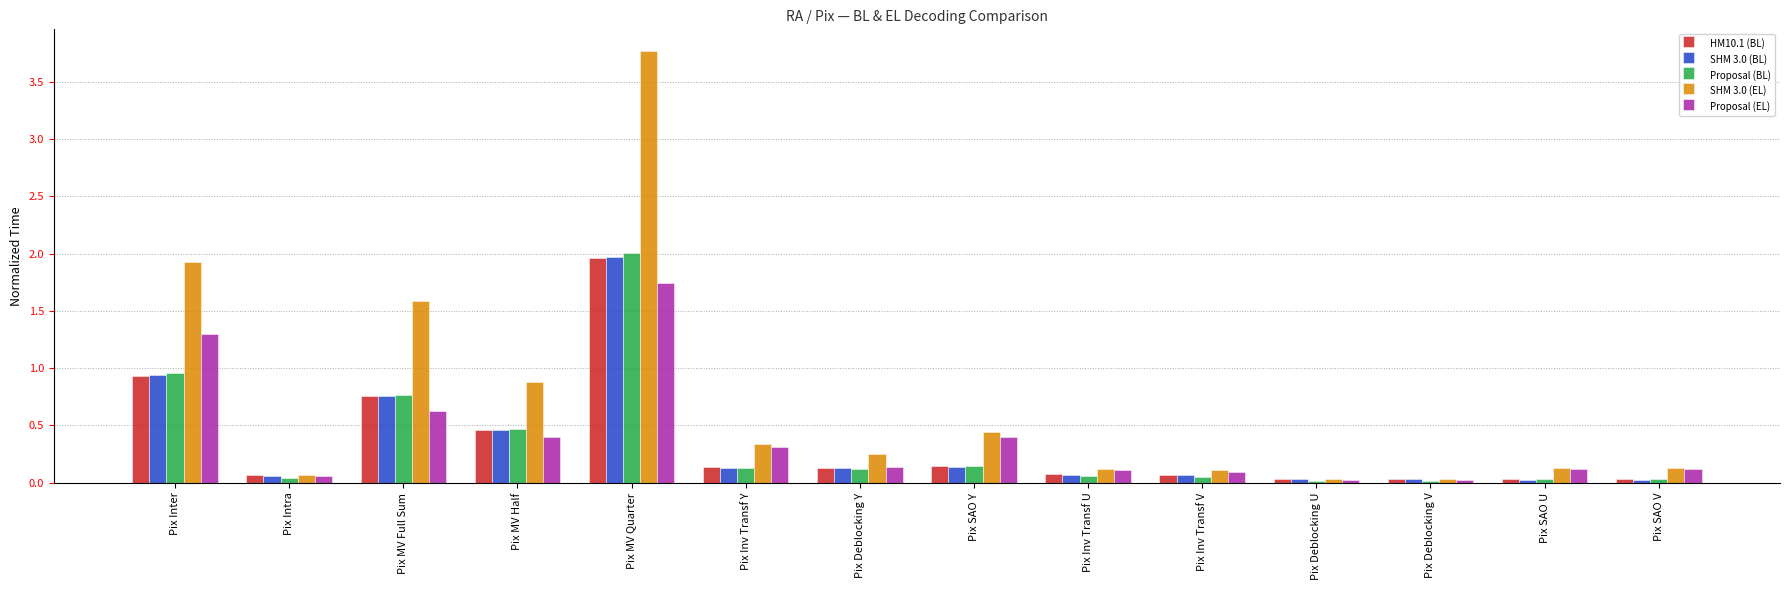

What is the difference between the maximum and minimum values in the SHM 3.0 (BL) series?

1.9